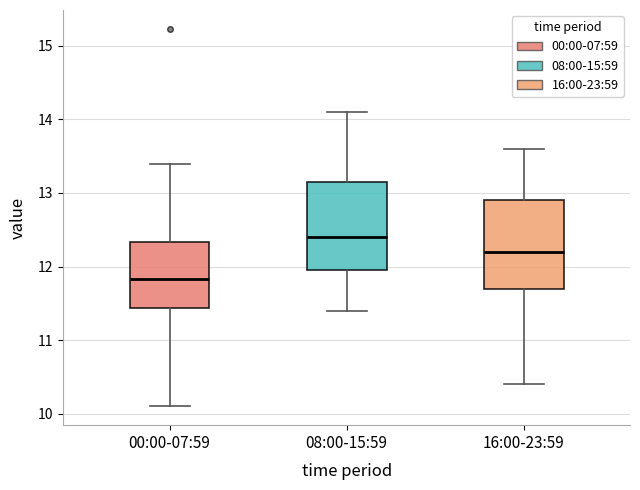

Reading left to right, transcribe this box plot: for each box, give where its median line is, the range the box spans, and where its two whiskers end, as read against the y-axis. The values are not printed on the chart, so give them approximately, as read against the axis.

00:00-07:59: median 11.8, box 11.4 to 12.3, whiskers 10.1 to 13.4
08:00-15:59: median 12.4, box 12.0 to 13.2, whiskers 11.4 to 14.1
16:00-23:59: median 12.2, box 11.7 to 12.9, whiskers 10.4 to 13.6